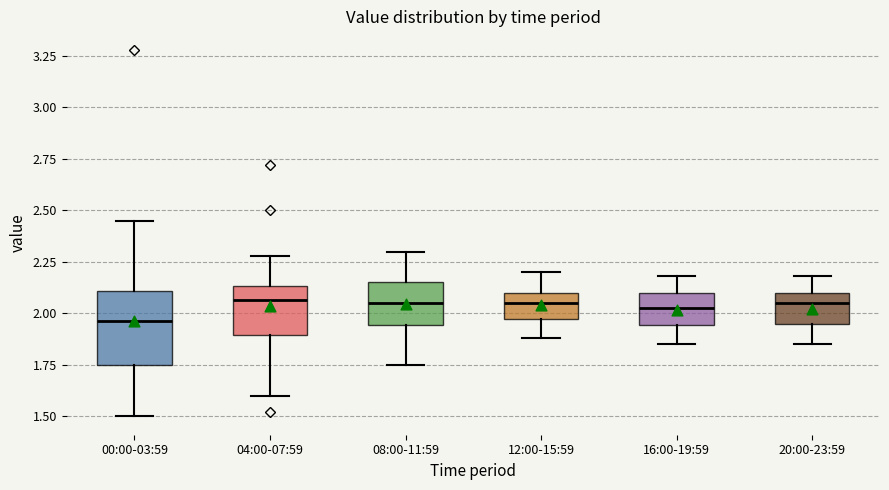

Which box's median line is the lowest?

00:00-03:59